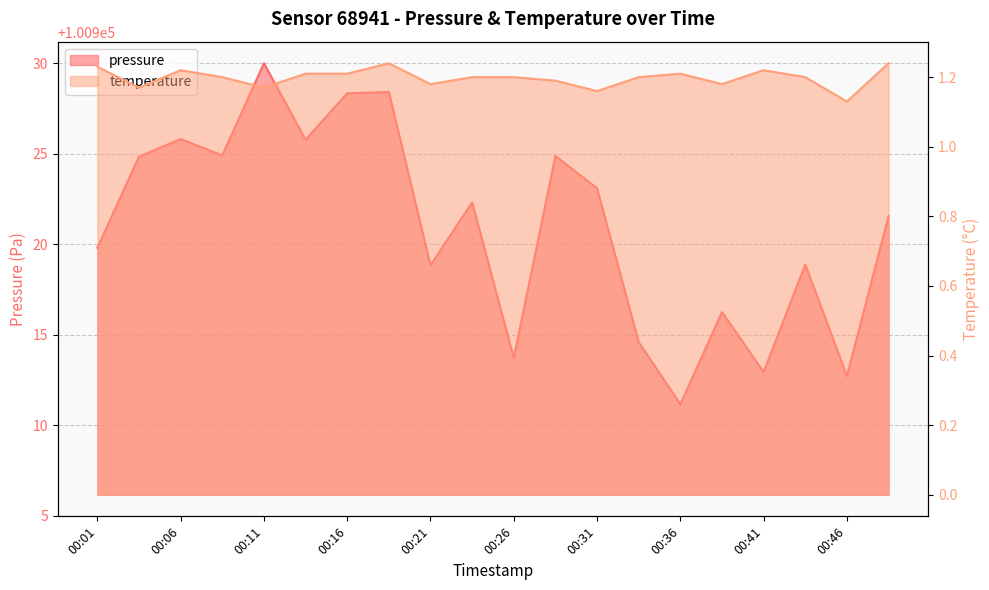

What is the sum of all pressure values?

2018418.8